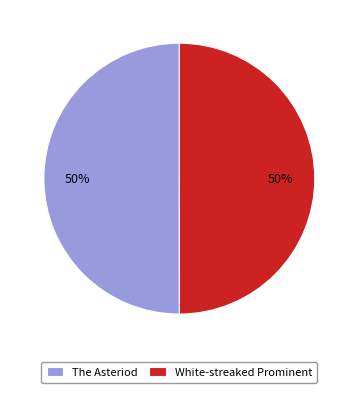

To the nearest percent, what is the combined percentage of White-streaked Prominent and The Asteriod?

100%